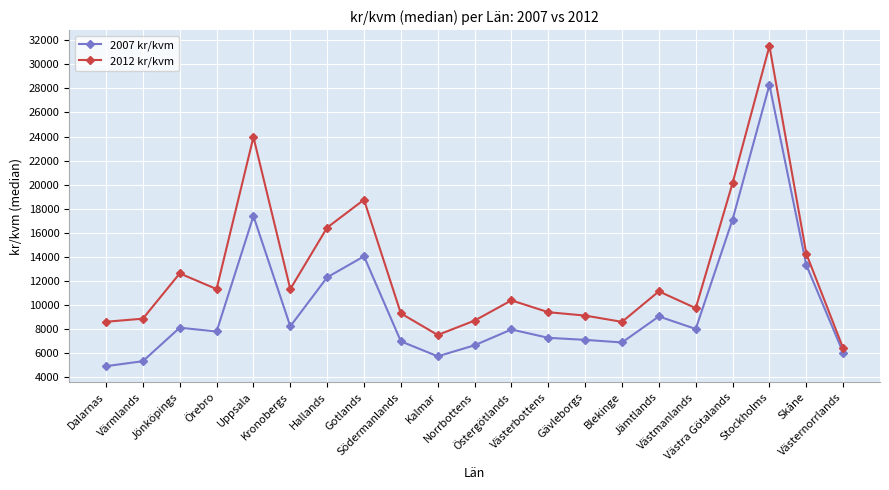

Is the value of 2007 kr/kvm at Gävleborgs greater than the value of 2012 kr/kvm at Uppsala?

No